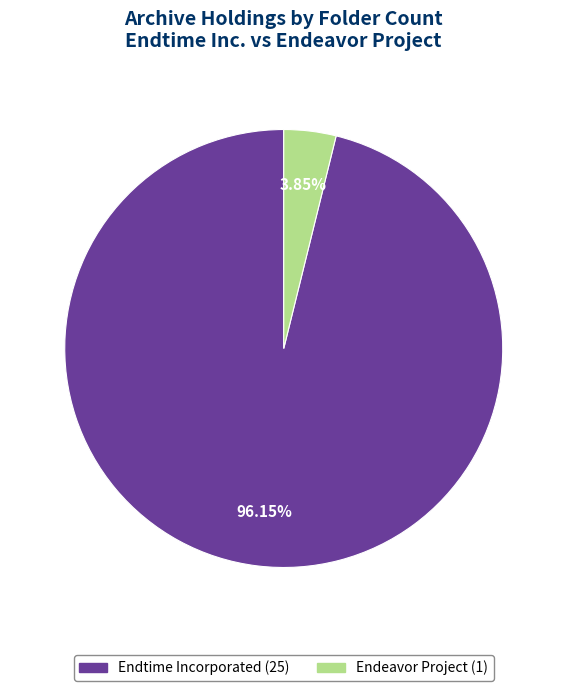

Which slice represents more than half of the pie?

Endtime Incorporated